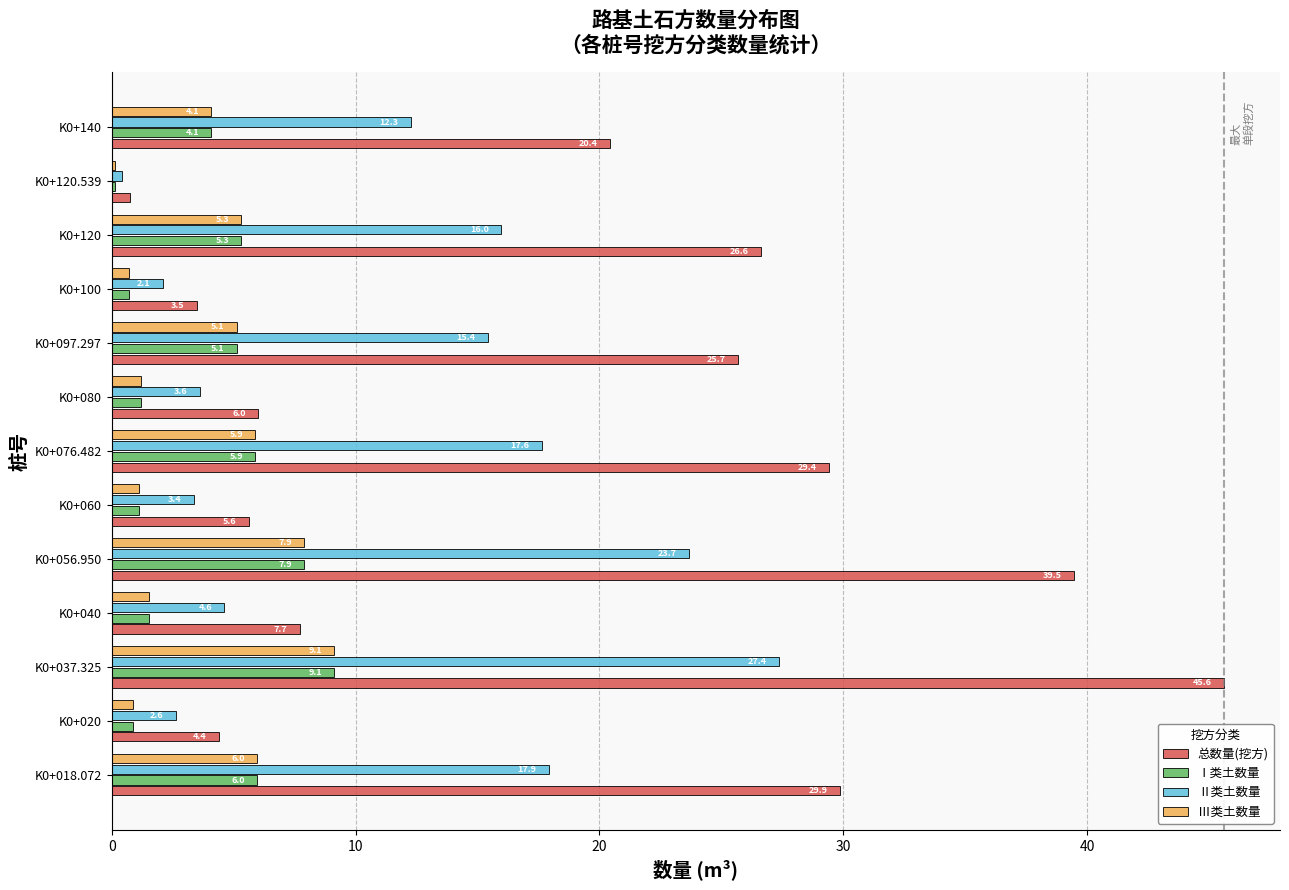

At how many categories does at least one series exceed 30?

2